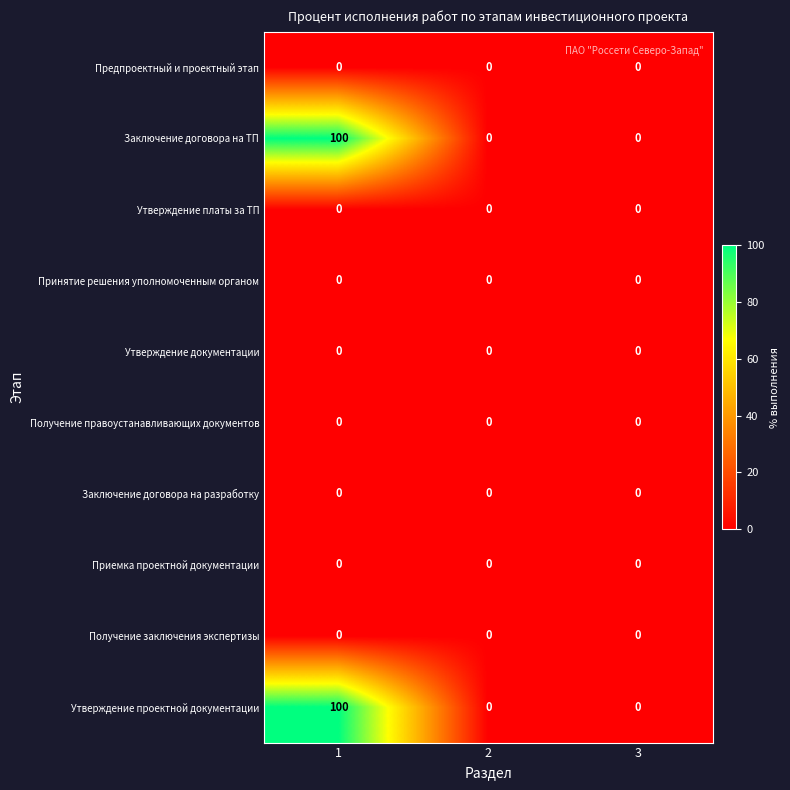

What is the difference between the highest and lowest values at 1?

100